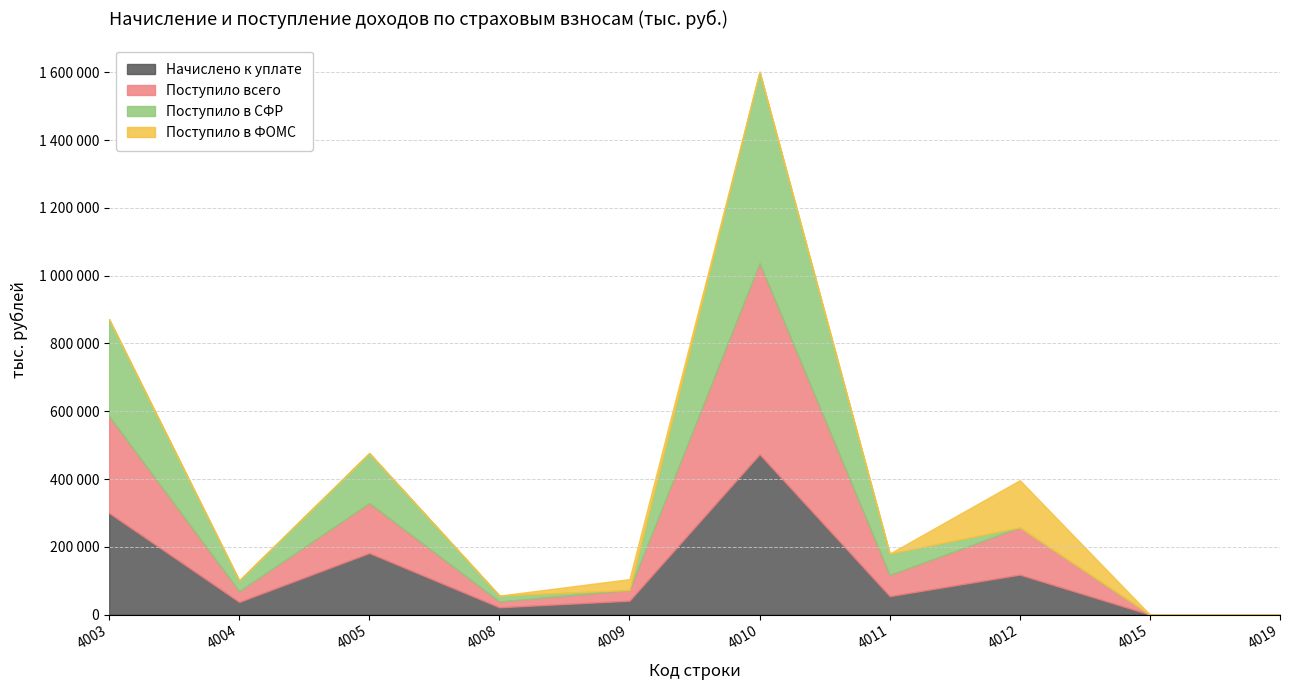

Between 4005 and 4008, which series saw the biggest shift?

Начислено к уплате